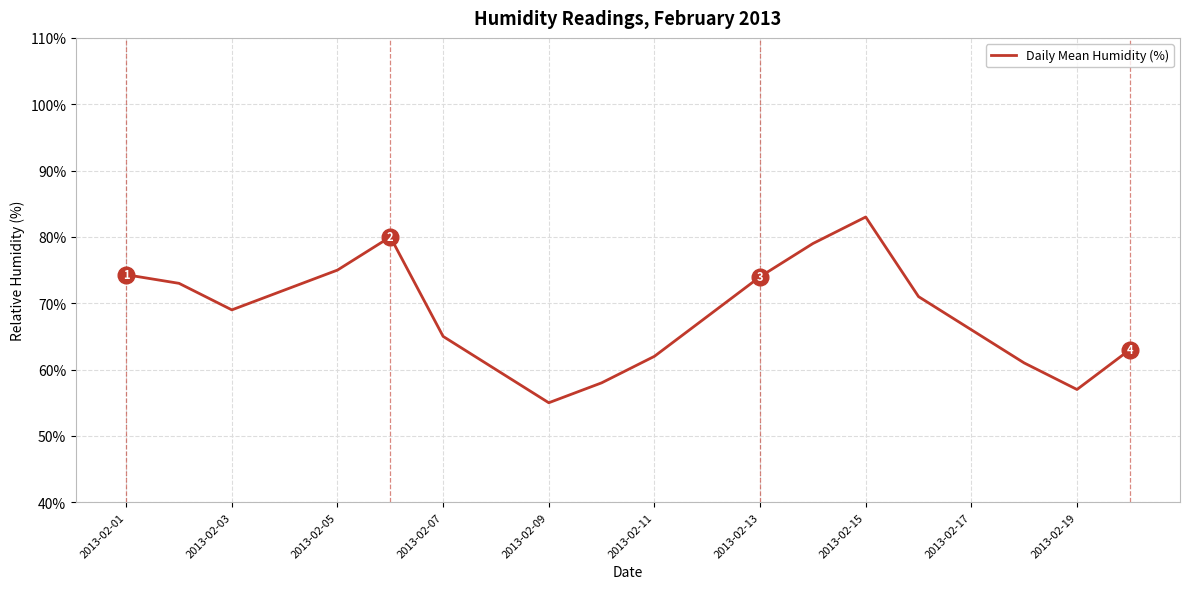

What is the sum of all values?

1365.3